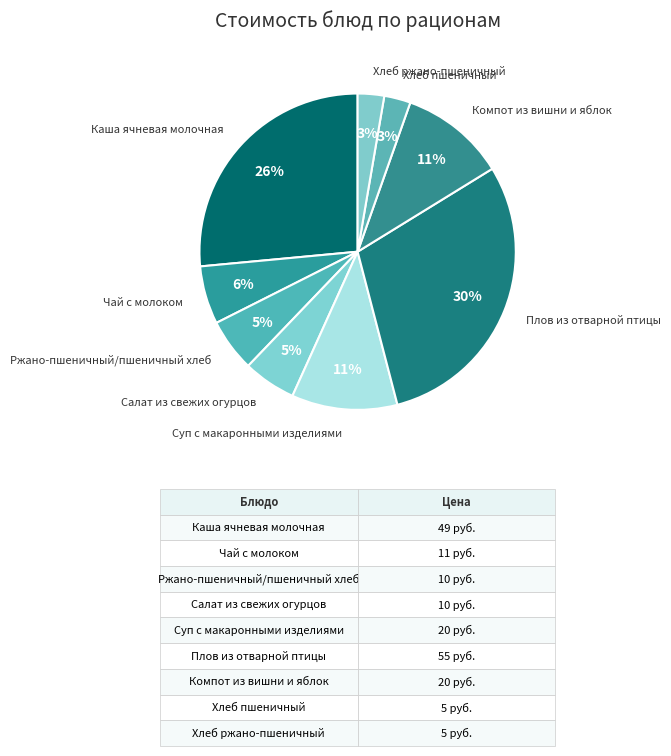

Is there a majority slice in this chart?

No